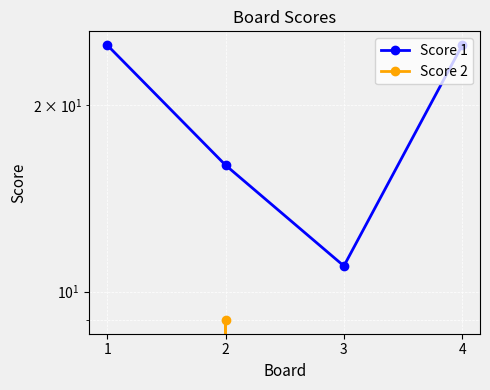

What is the average value of the Score 2 series?

2